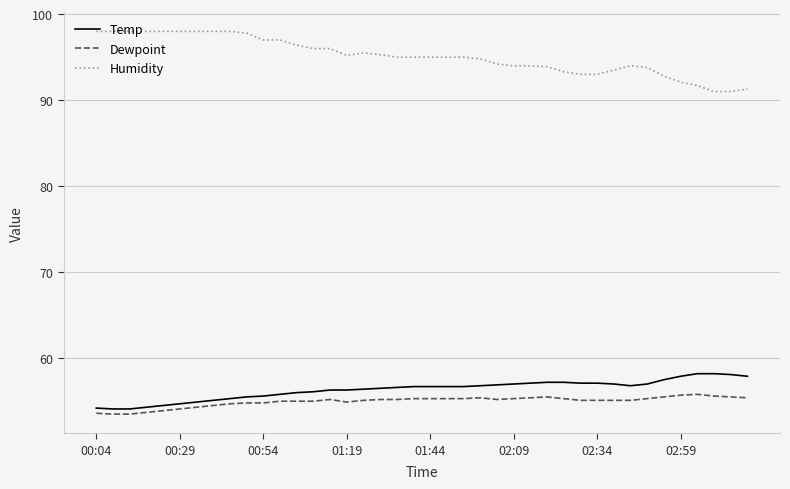

What is the greatest value displayed?

98.0